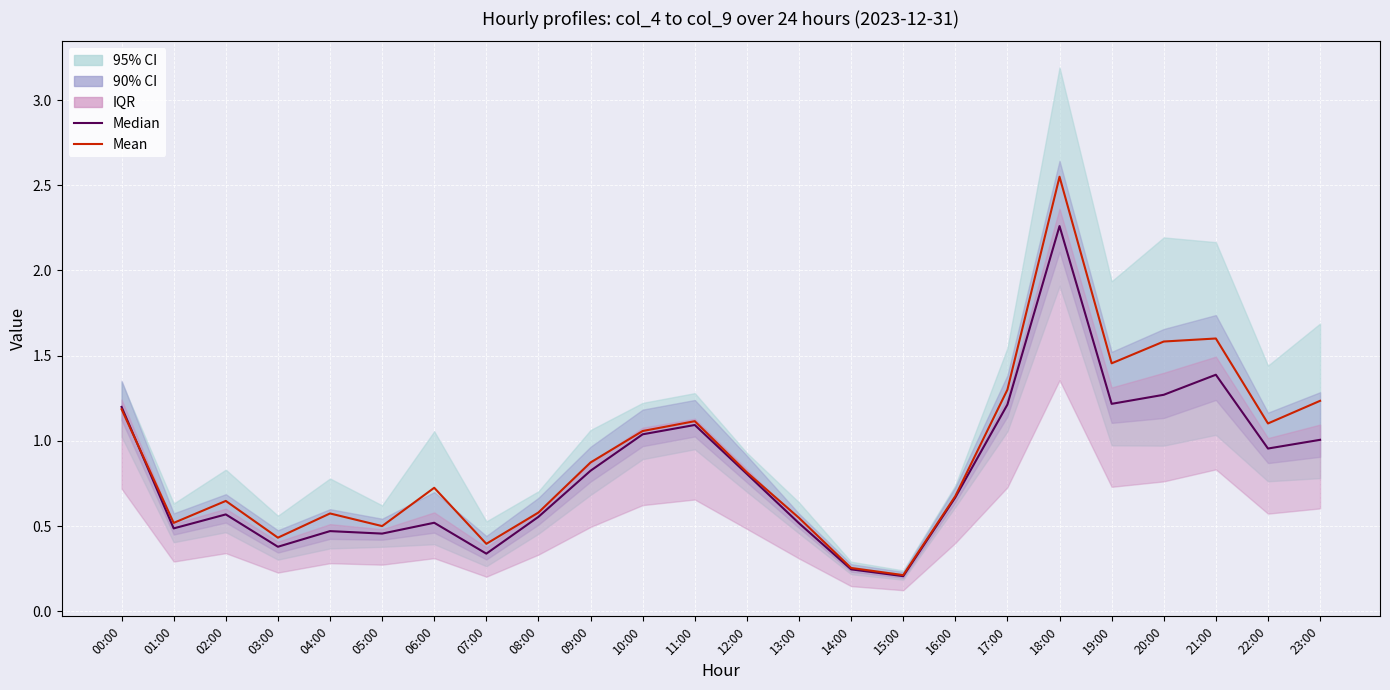

Which series has the largest range (max minus min)?

Mean